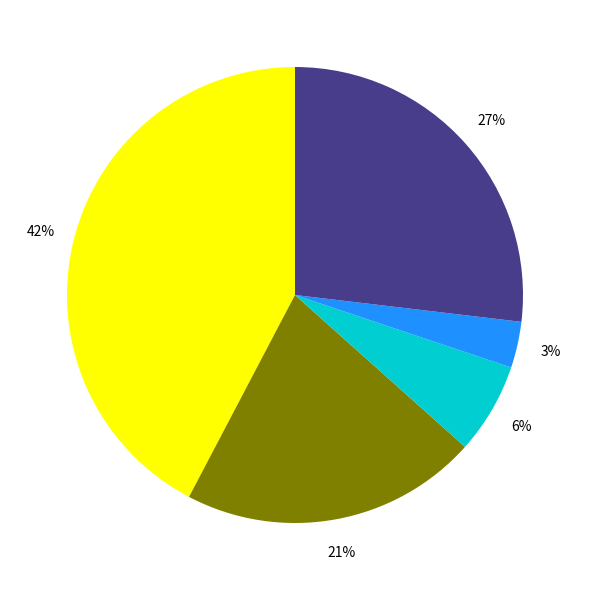

Is there a majority slice in this chart?

No